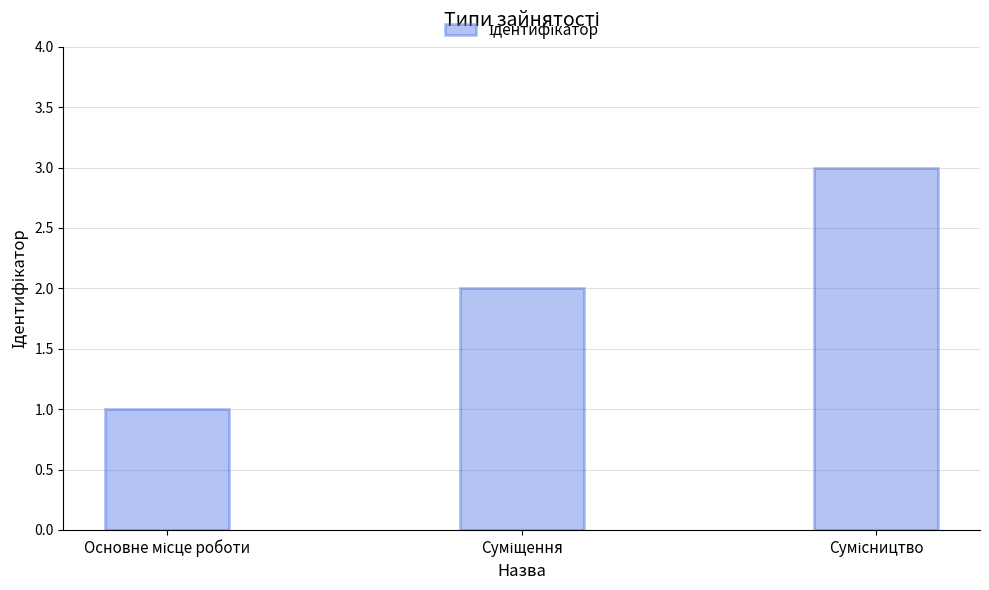

What is the maximum value shown in the chart?

3